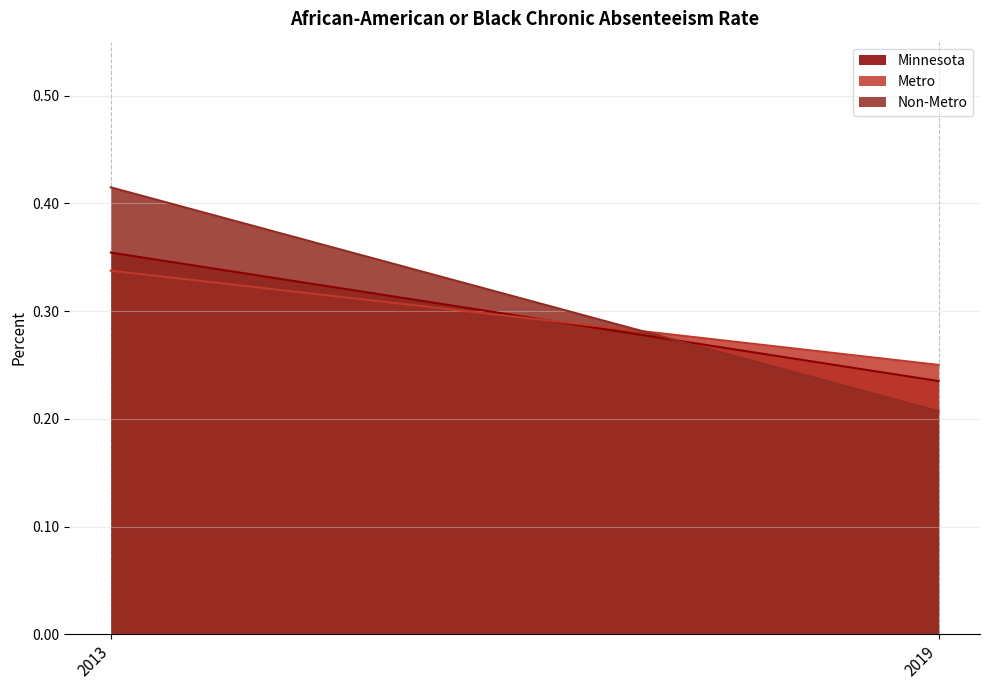

Reading left to right, transcribe all the data shown in this chart.

Minnesota: 2013=0.4	2019=0.2
Metro: 2013=0.3	2019=0.2
Non-Metro: 2013=0.4	2019=0.2